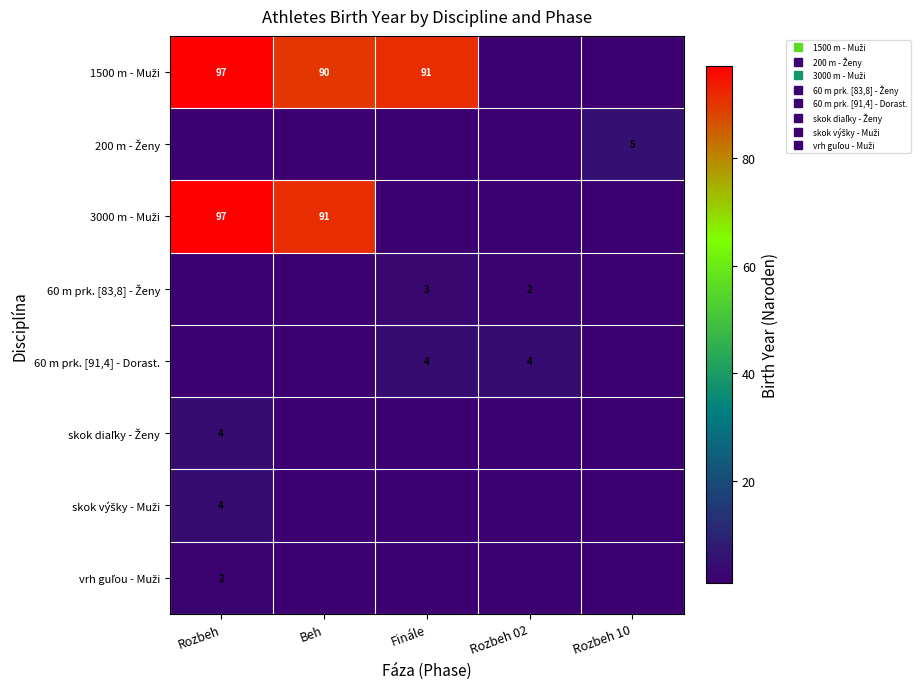

Where is skok výšky - Muži nearest to the value 2?

Beh